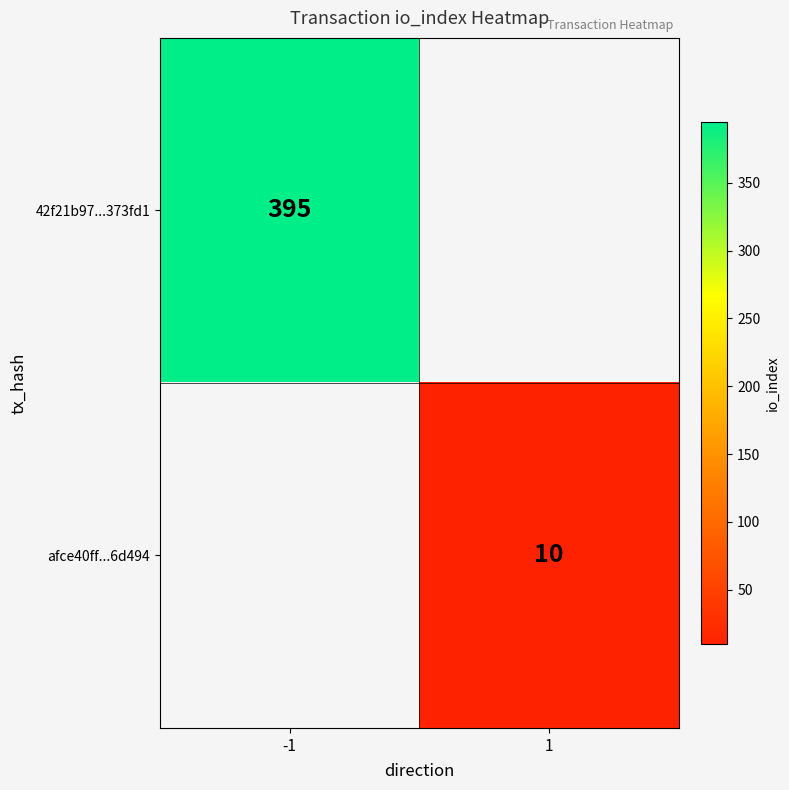

The value of 42f21b97...373fd1 at -1 is 137. True or false?

False